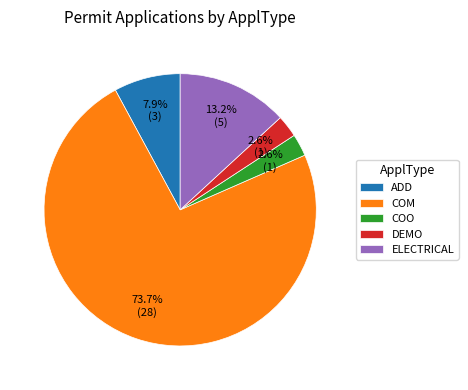

How many slices are in this pie chart?

5